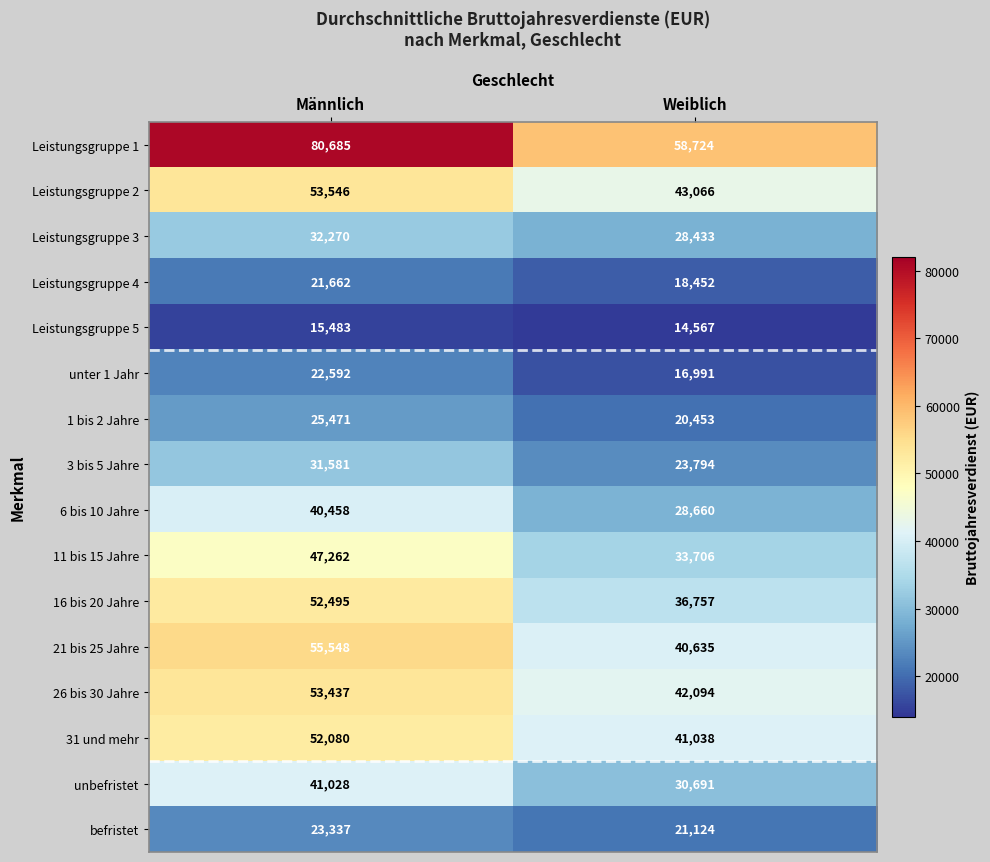

What is the minimum value shown in the chart?

14567